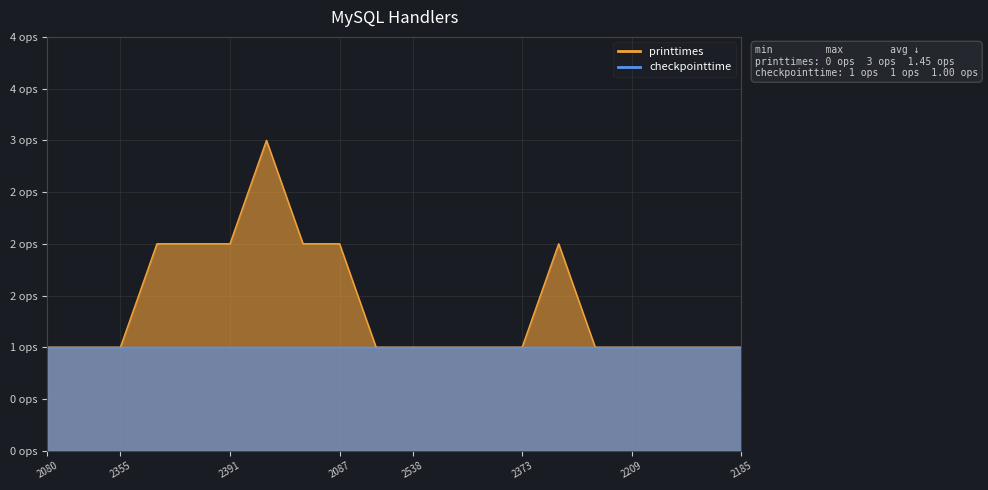

Which category has the lowest value across all series?

2080